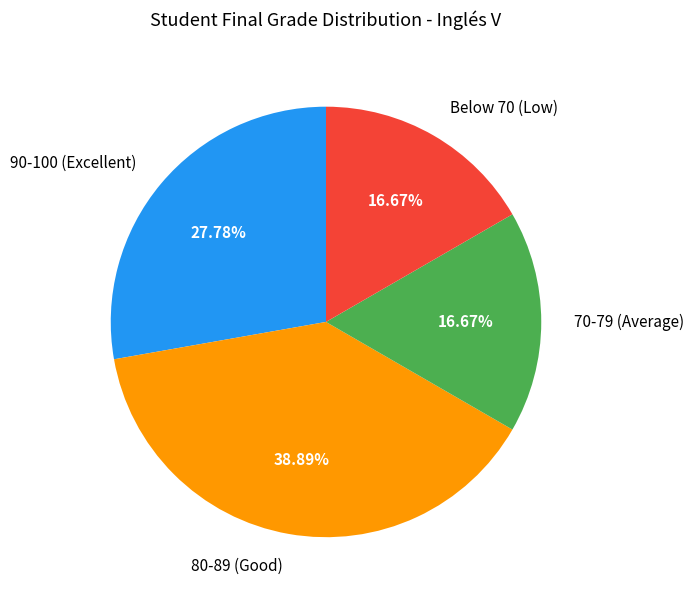

To the nearest percent, what is the difference between the largest and smallest slice percentages?

22%